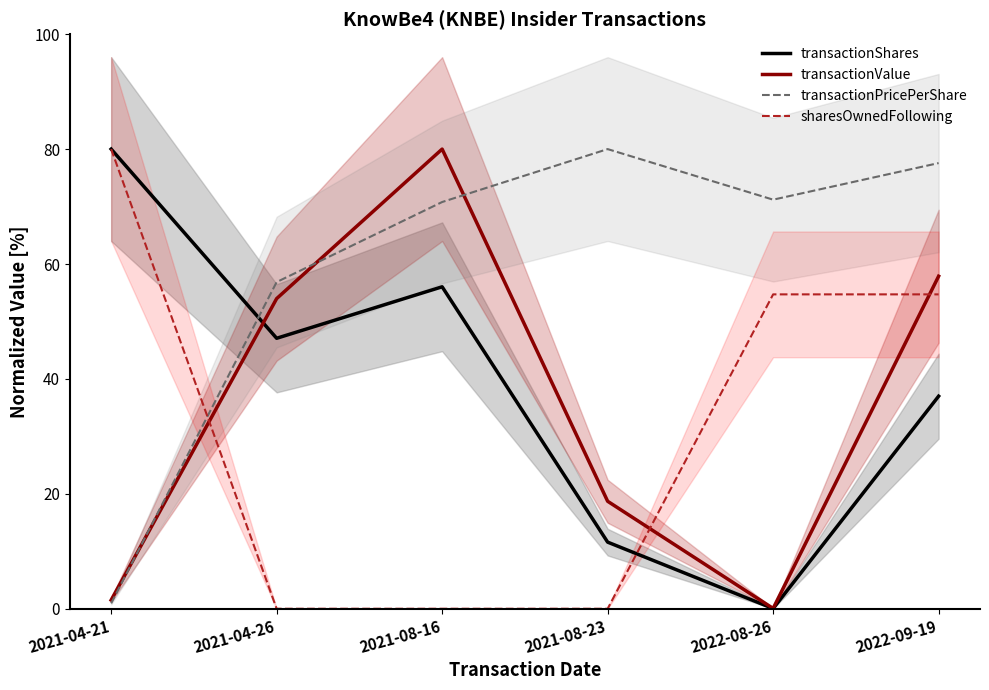

The value of transactionPricePerShare at 2022-09-19 is 126.5. True or false?

False